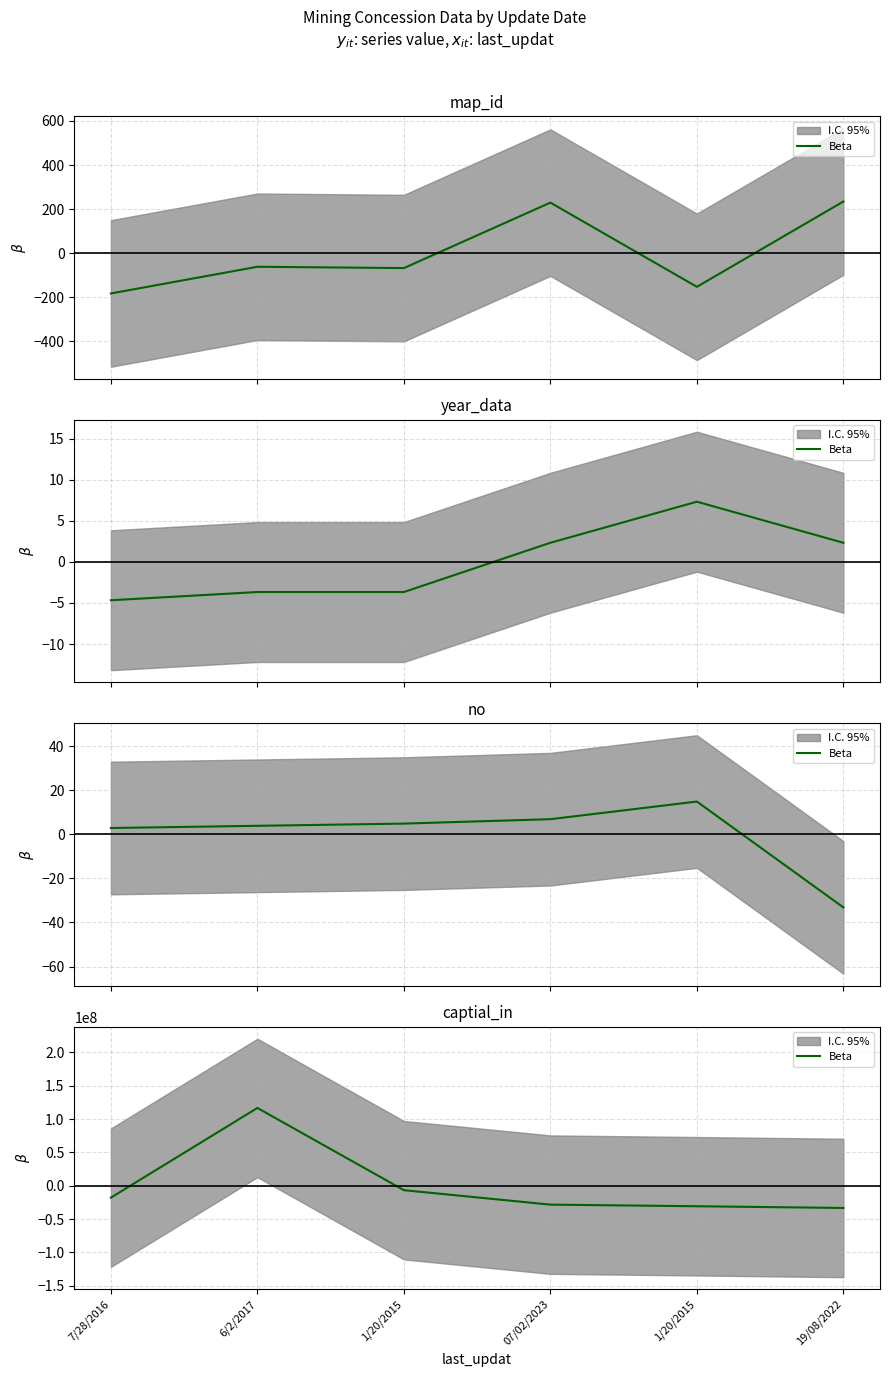

True or false: there are more than 0 points higher than both neighbors.

True